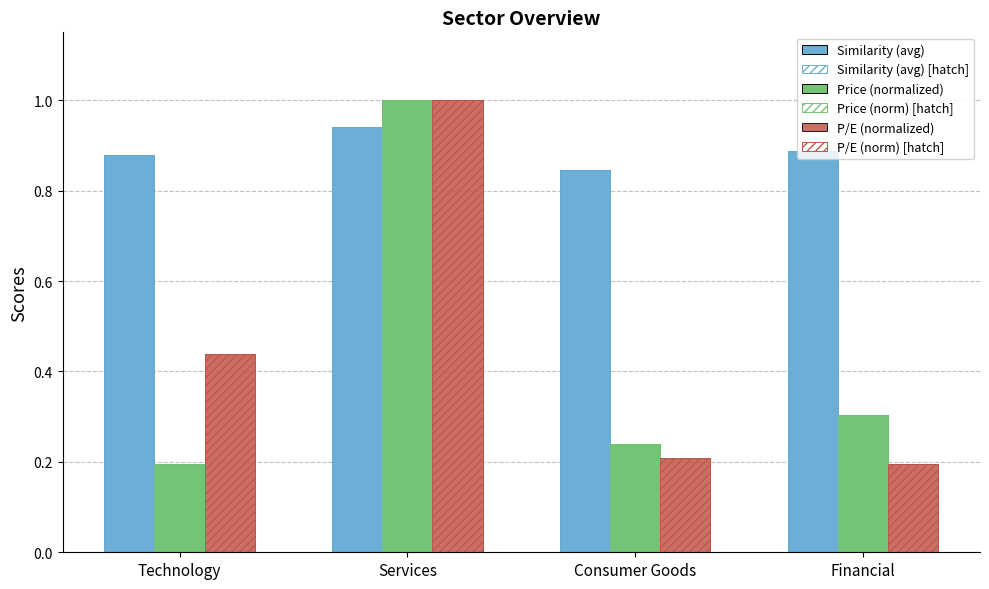

Count the number of data series in this chart.

6